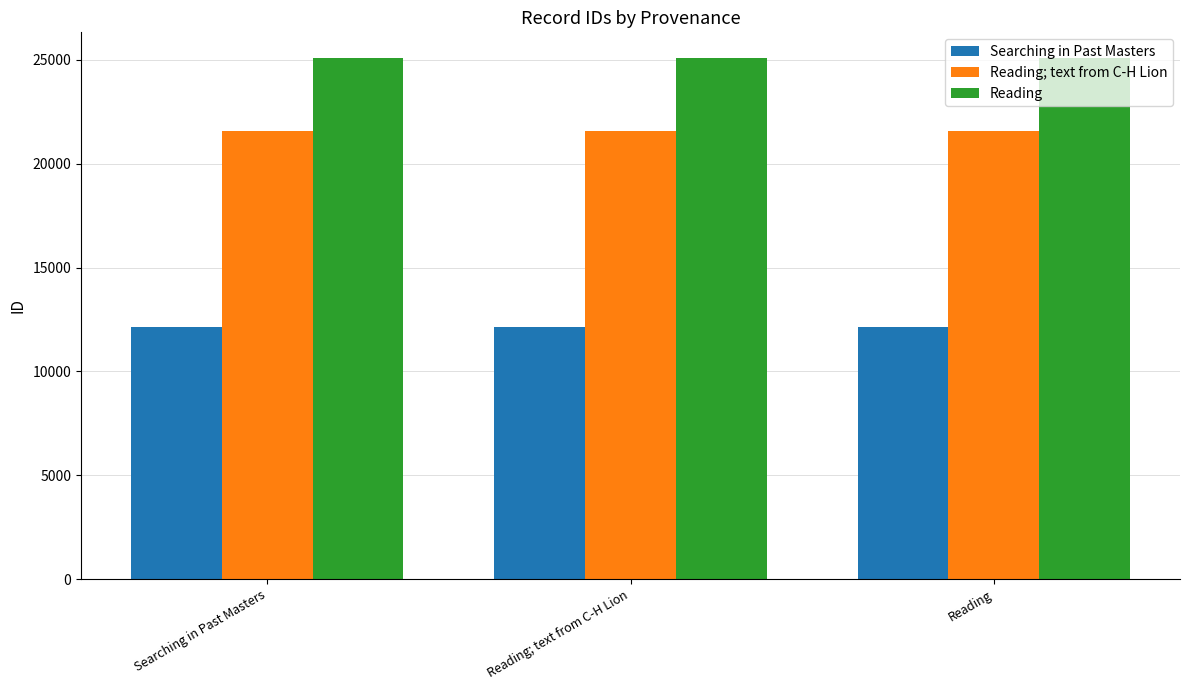

What is the spread (max minus min) of values at Searching in Past Masters?

12935